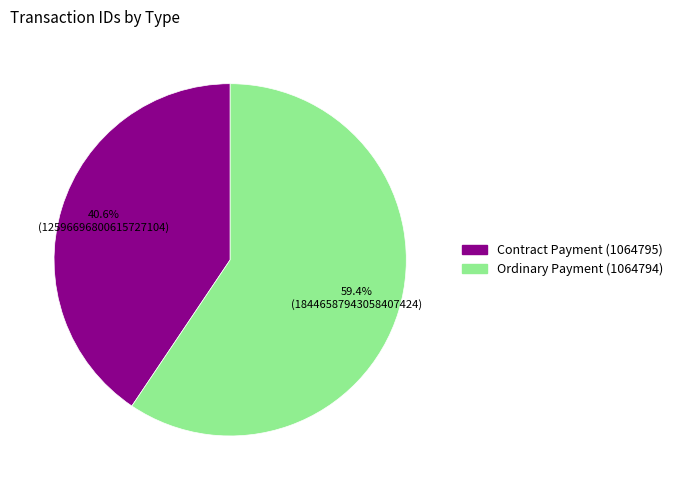

To the nearest percent, what percentage of the pie is Contract Payment (1064795)?

41%